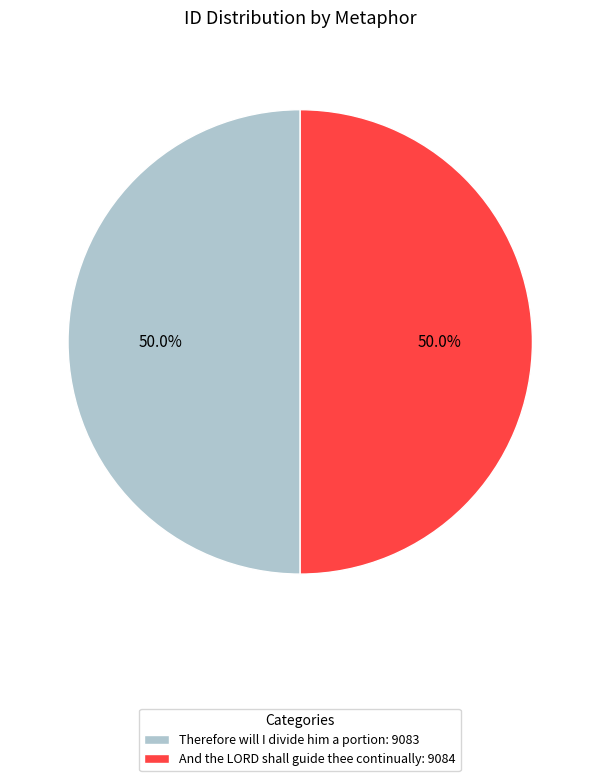

Approximately how many times larger is the value at Therefore will I divide him a portion compared to And the LORD shall guide thee continually?

1.0